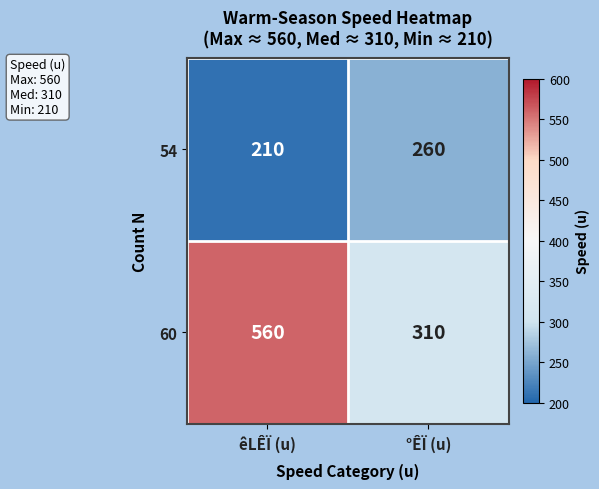

Read the 60 value at °ÊÏ (u).

310